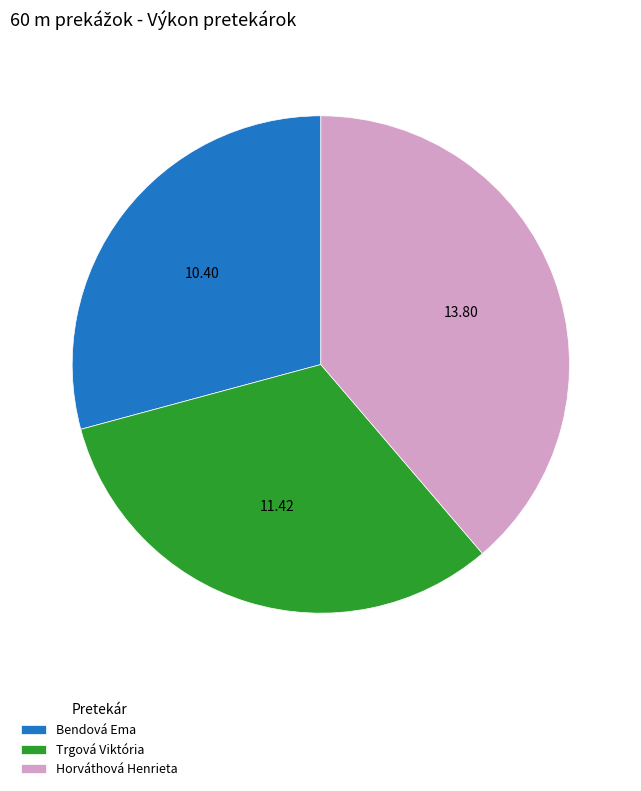

Do Horváthová Henrieta and Trgová Viktória together represent more than half of the pie?

Yes